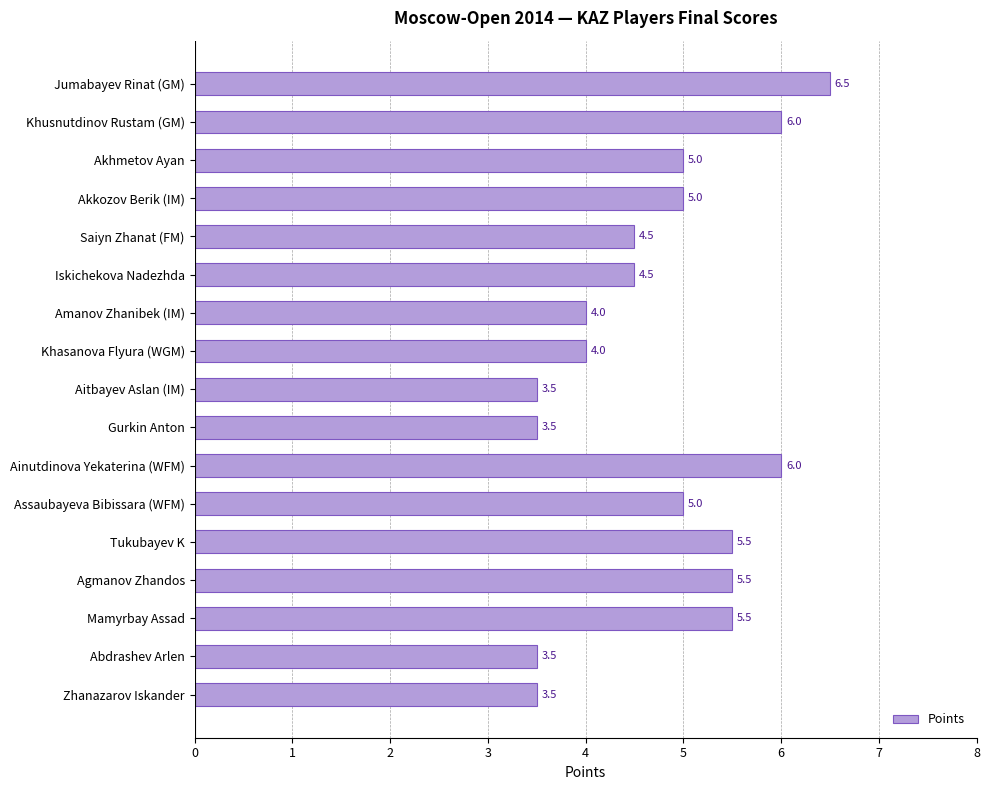

What is the ratio of the value at Gurkin Anton to the value at Abdrashev Arlen?

1.0